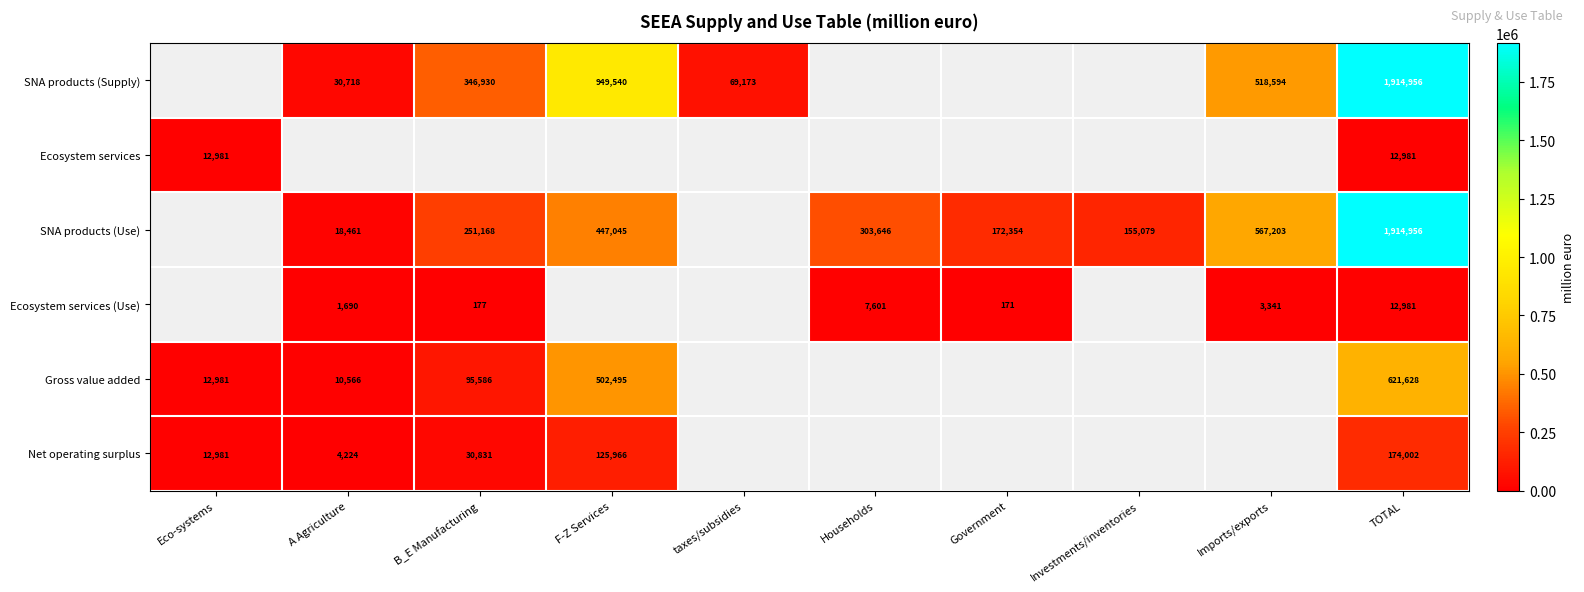

Is the value of SNA products (Supply) at Imports/exports greater than the value of Ecosystem services at Eco-systems?

Yes